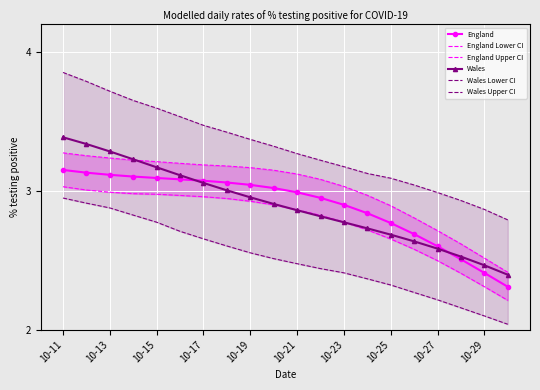

True or false: England has a value of 2.4 at 10-29.

True